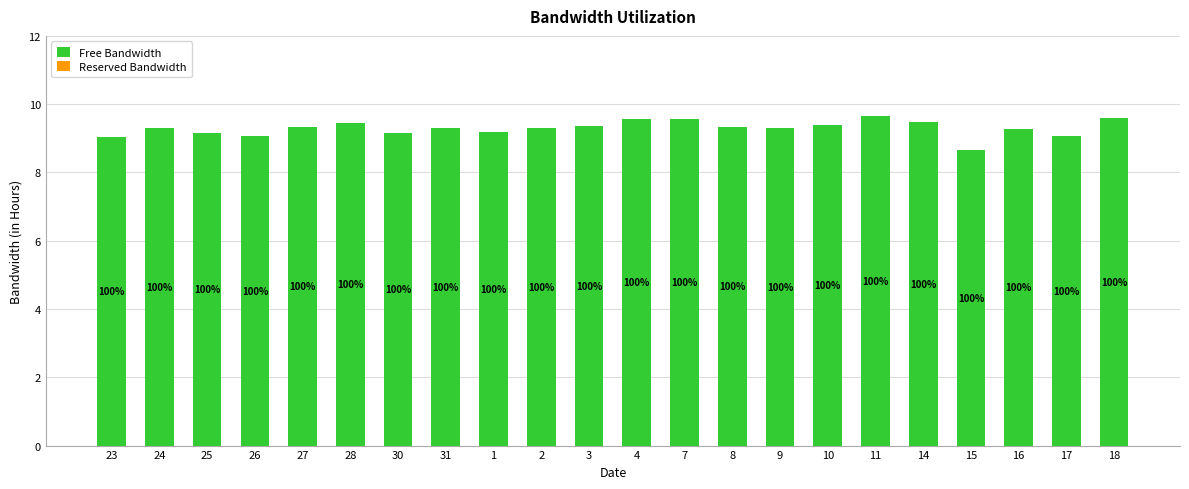

Does the chart contain any negative values?

No